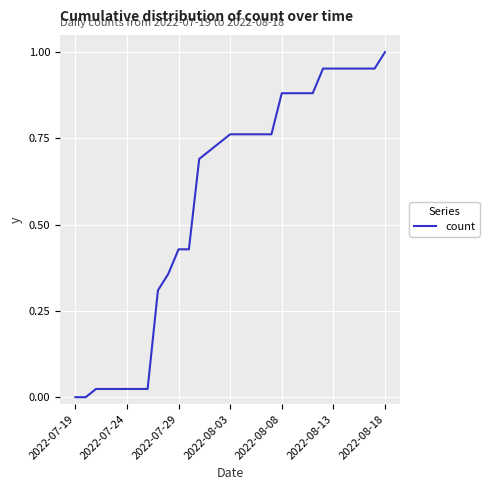

Reading left to right, what are all the values shown in this chart?

0.0	0.0	0.0	0.0	0.0	0.0	0.0	0.0	0.3	0.4	0.4	0.4	0.7	0.7	0.7	0.8	0.8	0.8	0.8	0.8	0.9	0.9	0.9	0.9	1.0	1.0	1.0	1.0	1.0	1.0	1.0